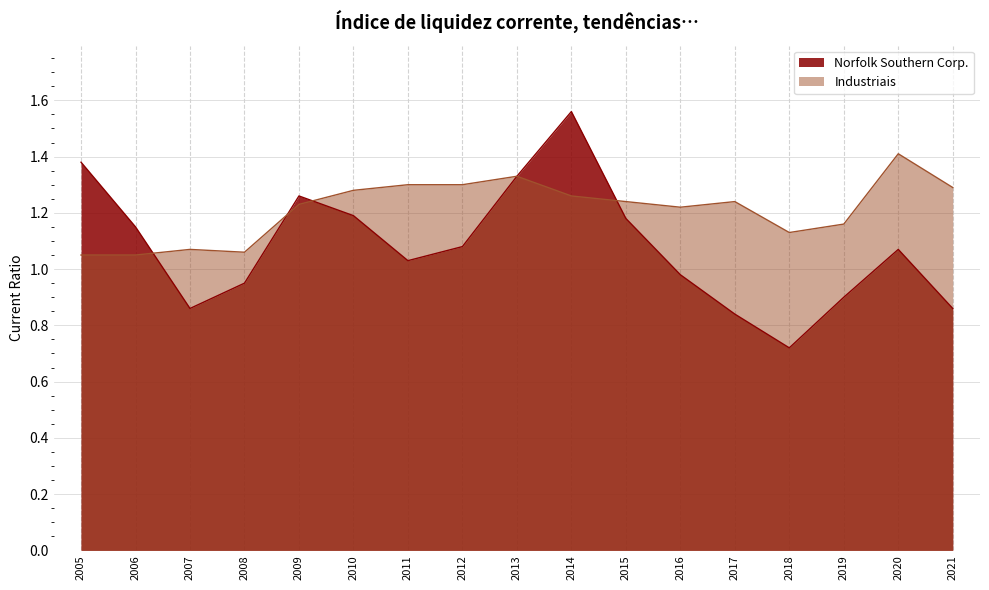

Is the value of Norfolk Southern Corp. at 2017 greater than the value of Industriais at 2016?

No